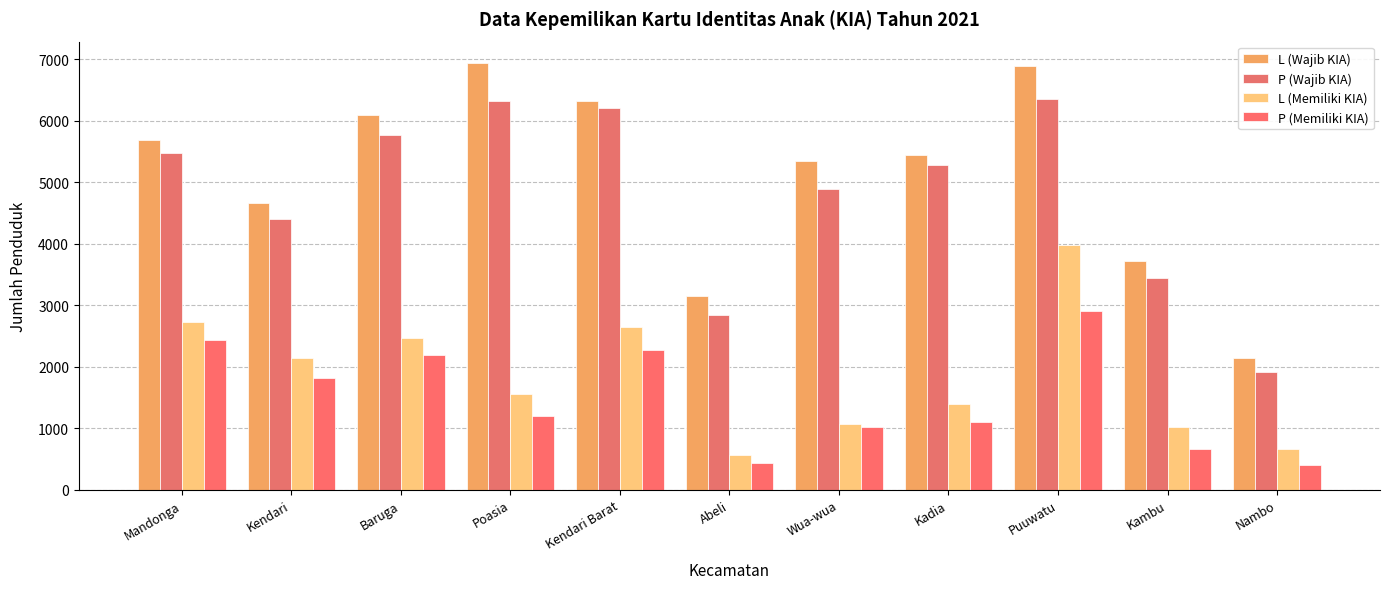

The value of P (Memiliki KIA) at Kendari is 974. True or false?

False